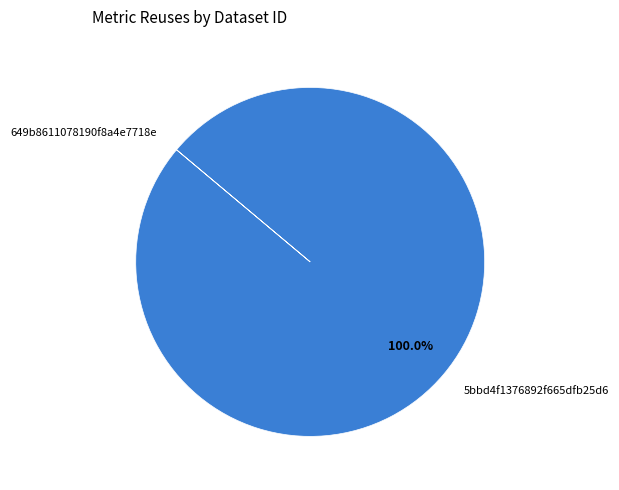

What is the largest slice in the pie chart?

5bbd4f1376892f665dfb25d6